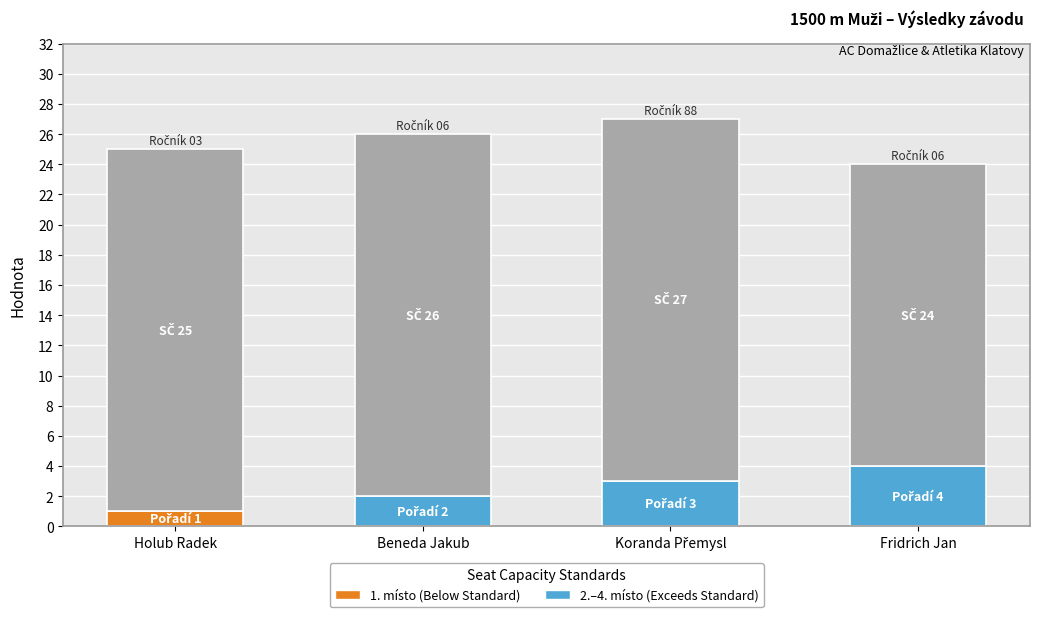

What is the total value across all series at Fridrich Jan?

24